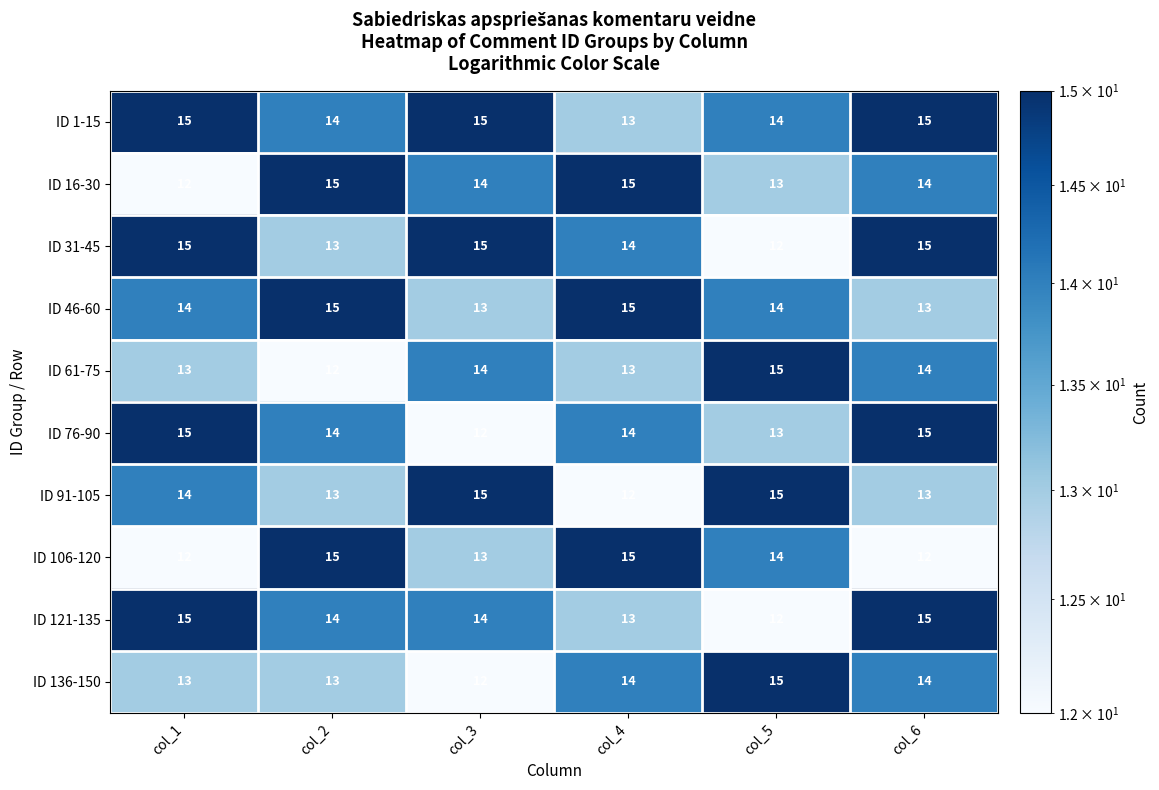

What is the sum of the ID 46-60 values at col_4 and col_5?

29